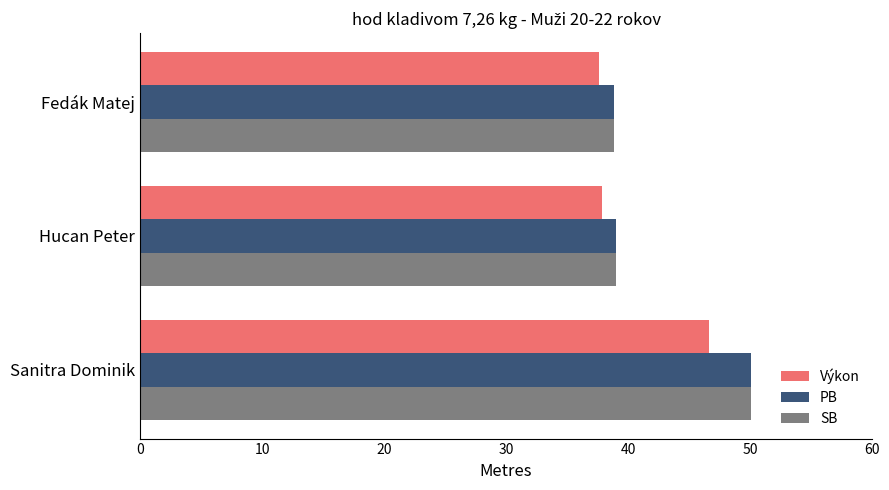

What is the minimum value shown in the chart?

37.6